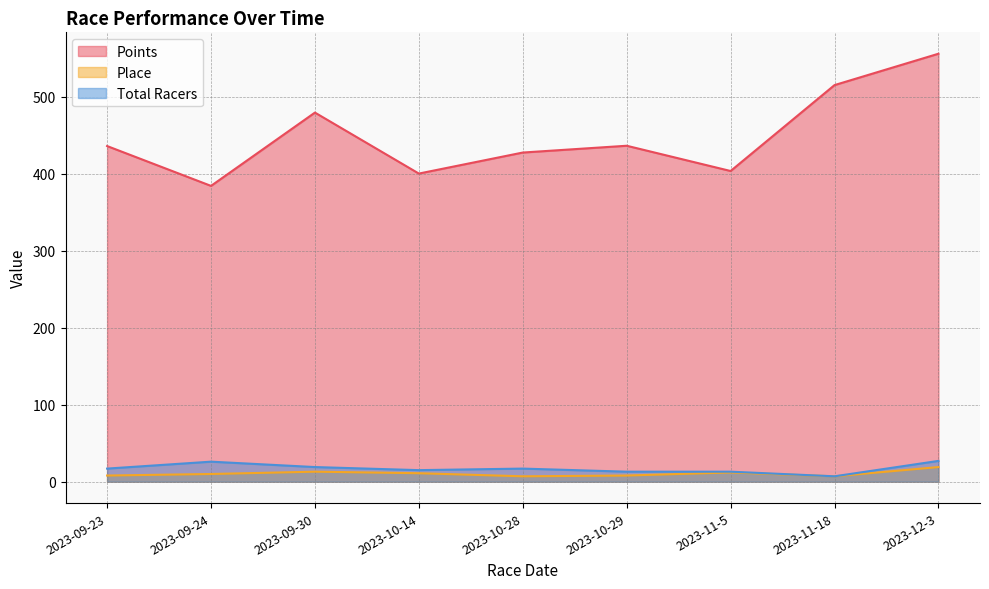

List the series in order of their peak value, highest first.

Points, Total Racers, Place